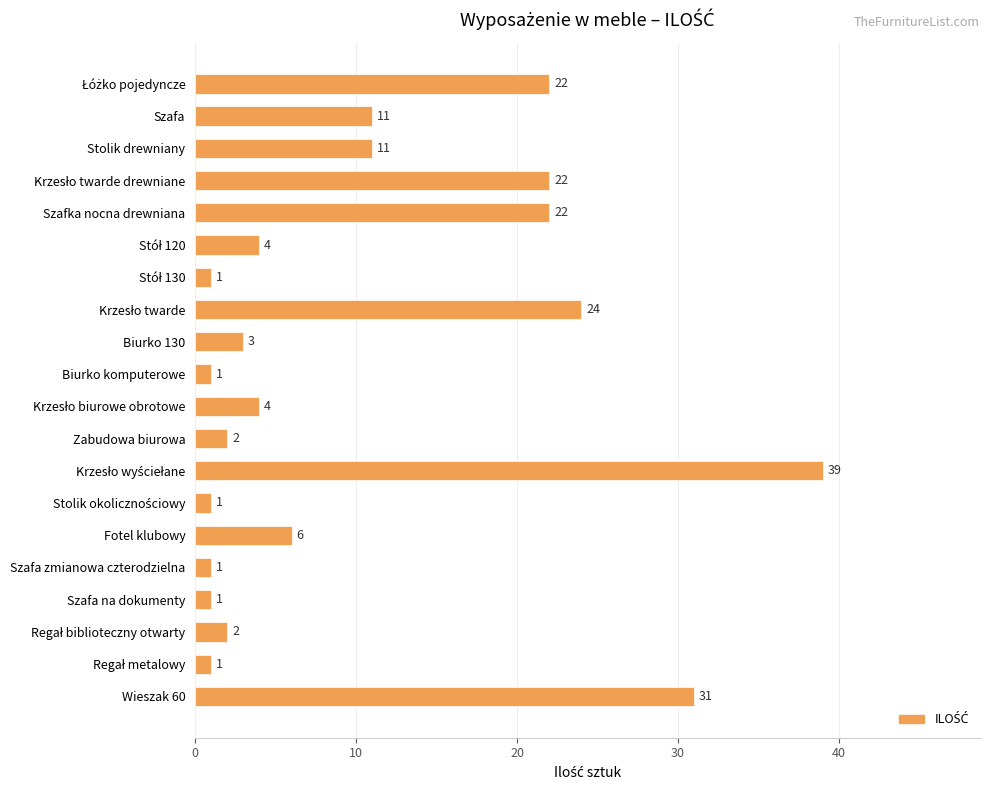

What is the maximum value shown in the chart?

39